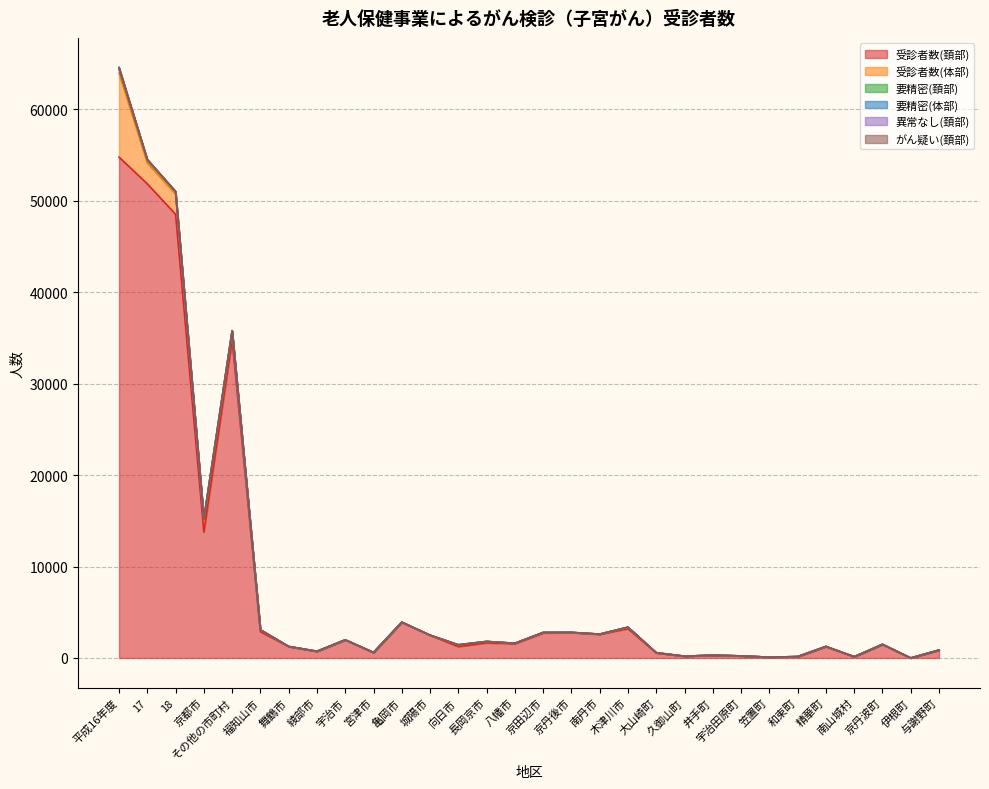

Is the value of 受診者数(体部) at 17 greater than the value of 要精密(頚部) at 宇治市?

Yes